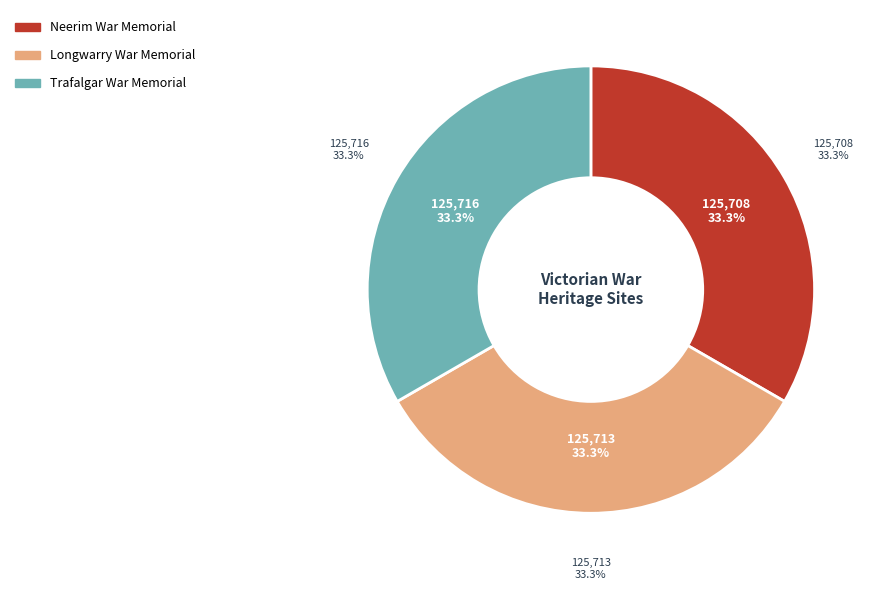

Does Longwarry War Memorial account for over 50% of the chart?

No